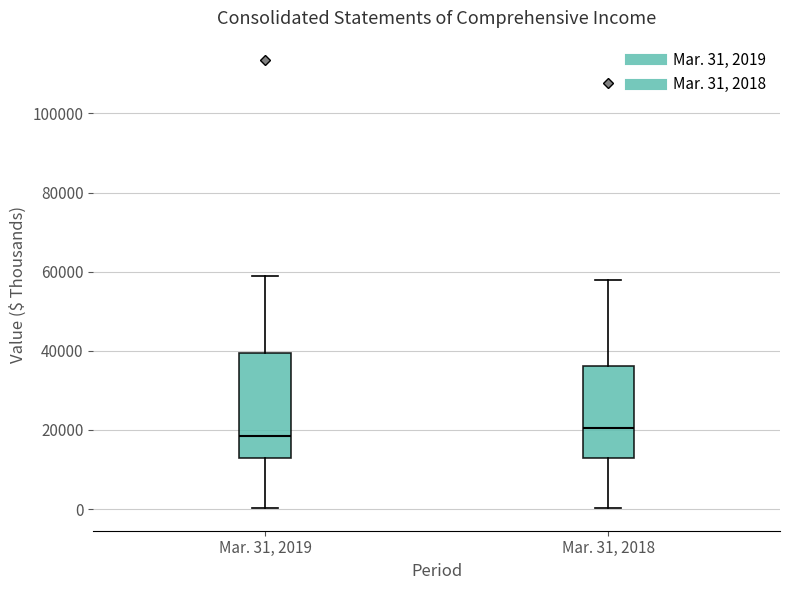

Reading left to right, read every box against the y-axis: the position of its median line, the range the box covers, and the ends of its whiskers. The values are not printed on the chart, so give them approximately, as read against the axis.

Mar. 31, 2019: median 18000, box 12000 to 40000, whiskers 0 to 58000
Mar. 31, 2018: median 20000, box 12000 to 36000, whiskers 0 to 58000